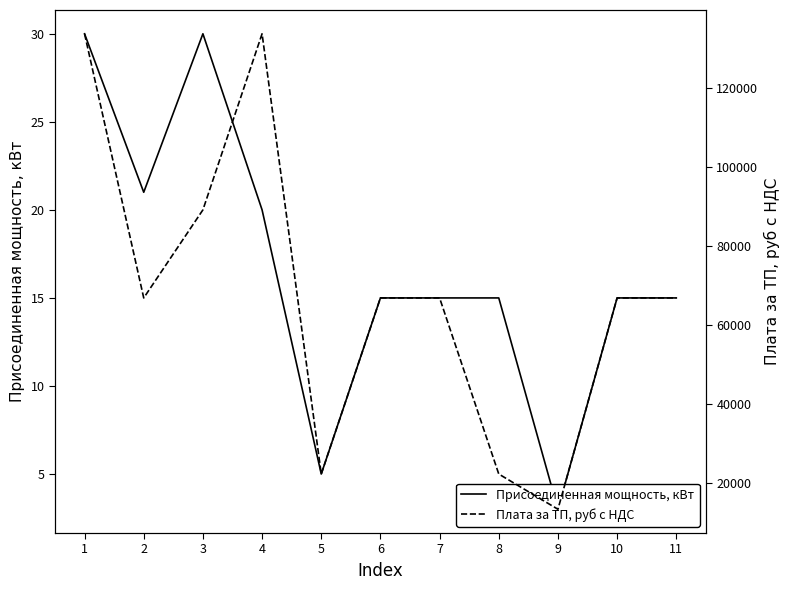

Which series has the largest total across all categories?

Плата за ТП, руб с НДС